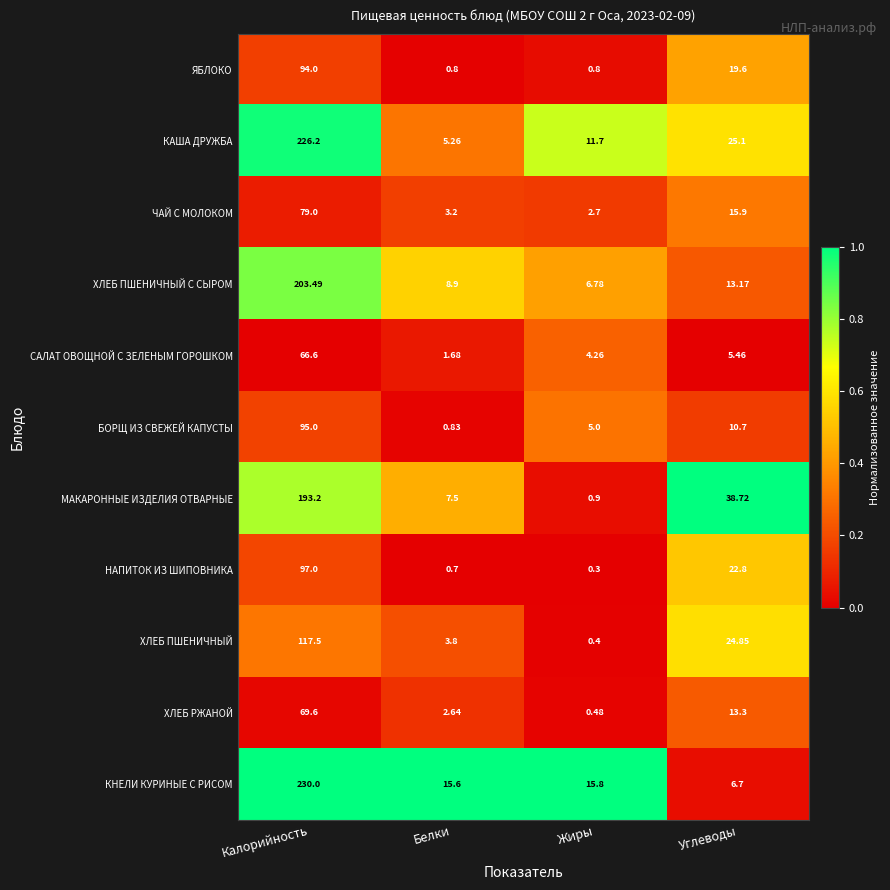

Where does the НАПИТОК ИЗ ШИПОВНИКА series first go above 22?

Калорийность